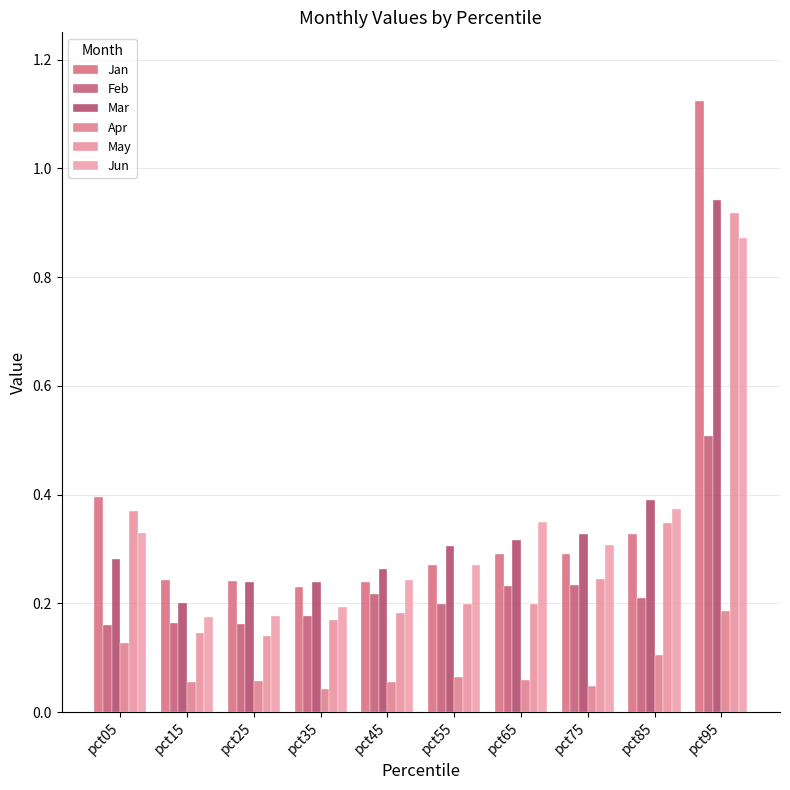

What is the value of the May bar at the 3rd from the left?

0.1